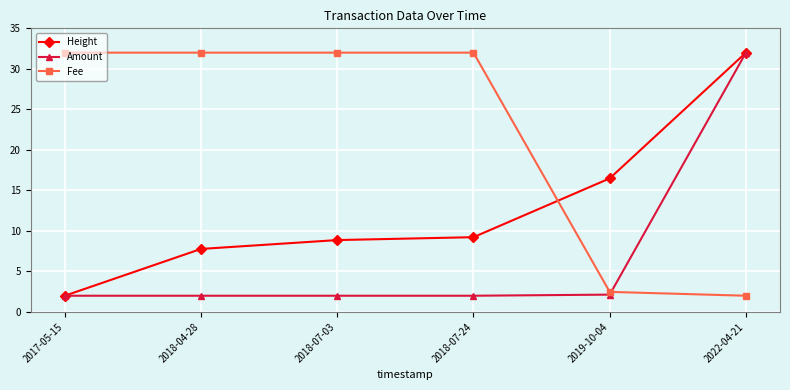

True or false: Amount has more than 2 points higher than both neighbors.

False